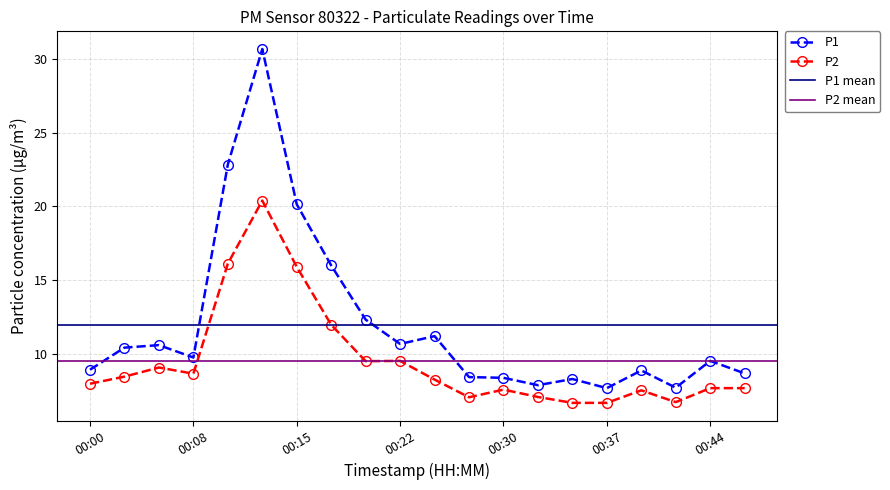

How many interior local valleys does the P2 series have?

4